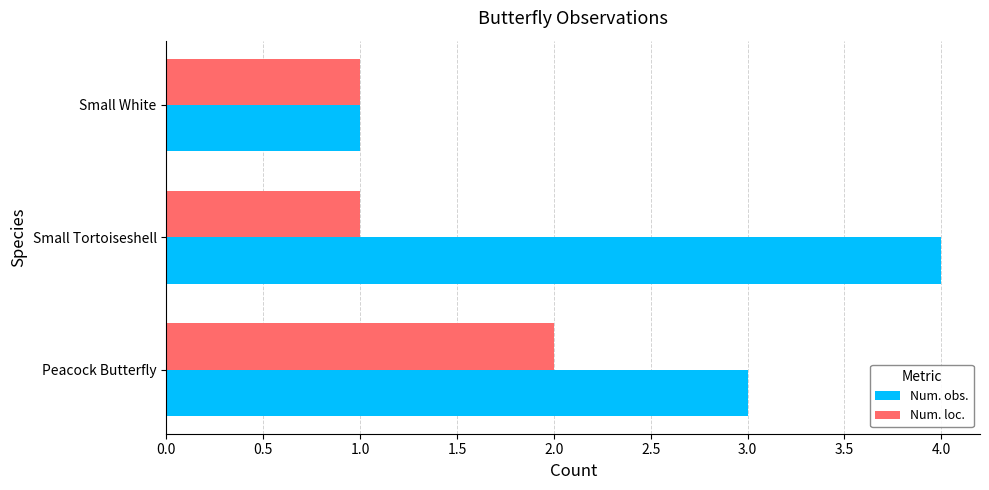

Which series changed the most between Small Tortoiseshell and Small White?

Num. obs.